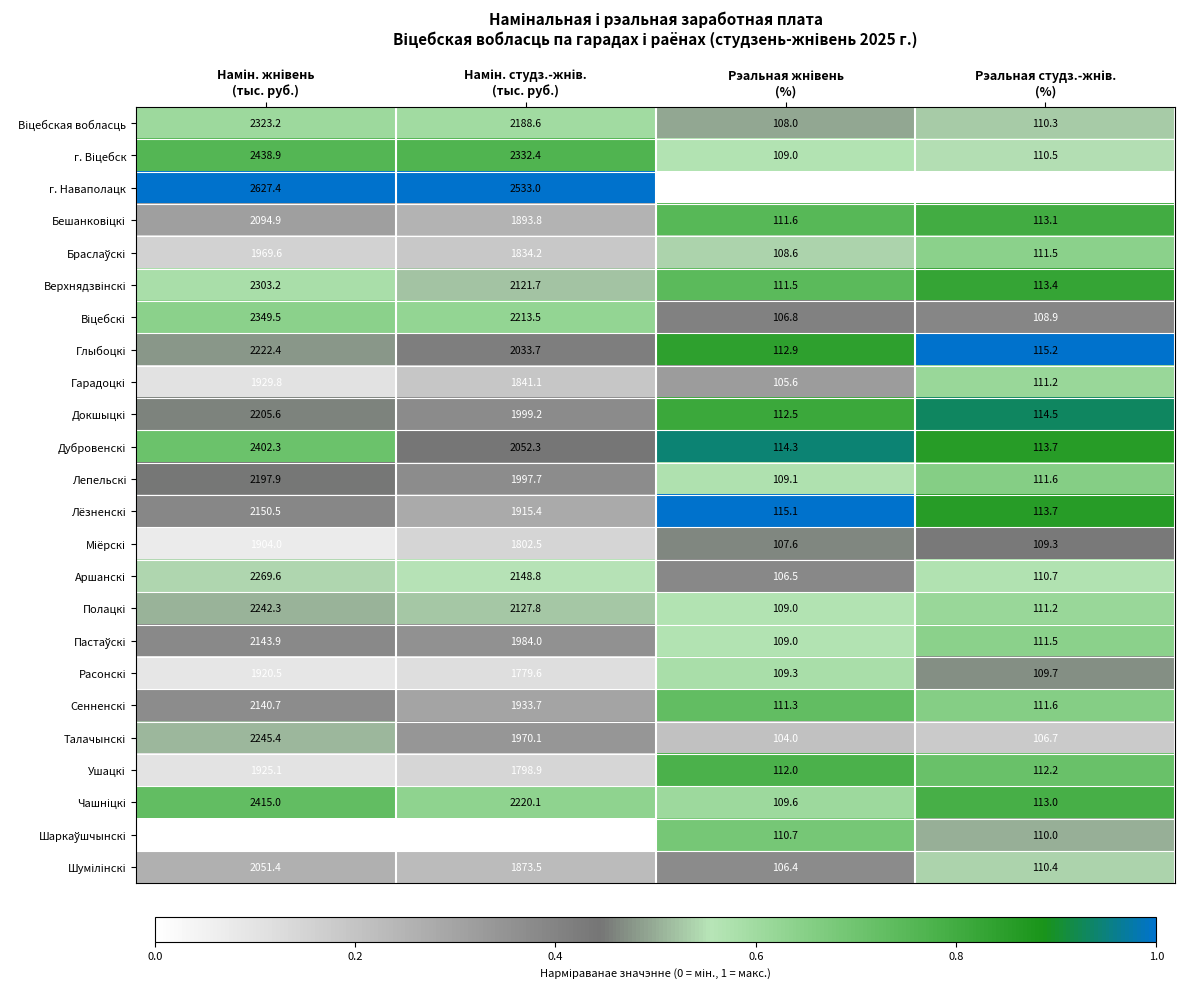

What is the smallest value displayed?

101.1